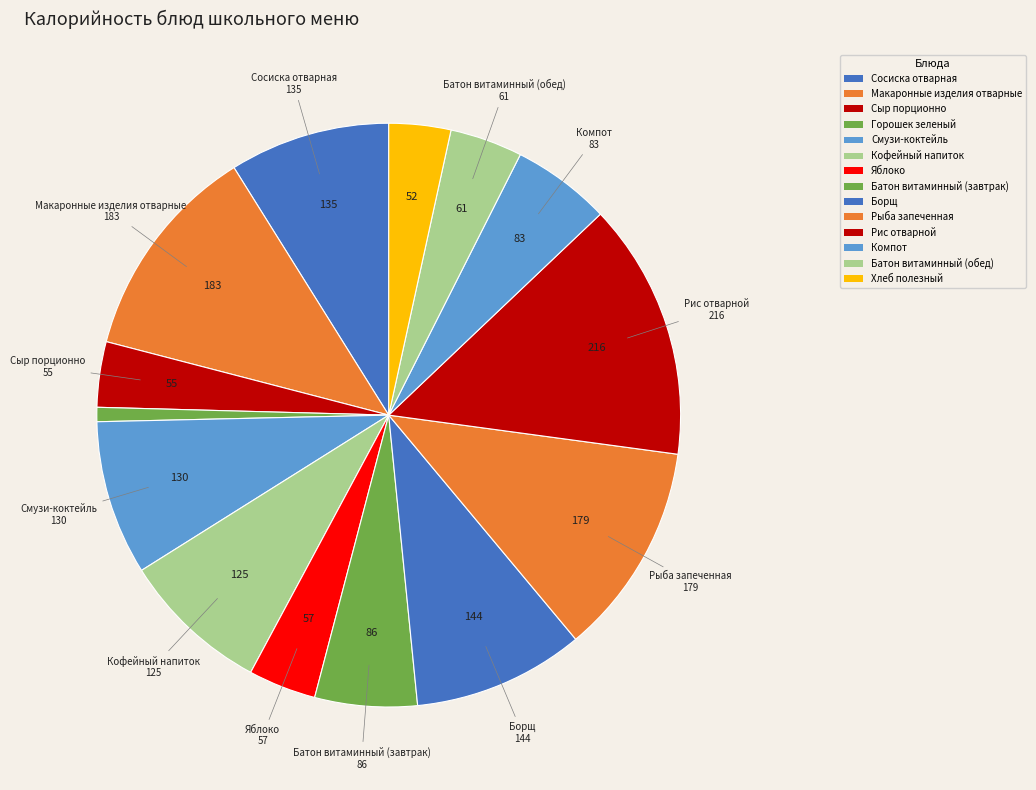

Count the number of slices in the pie.

14